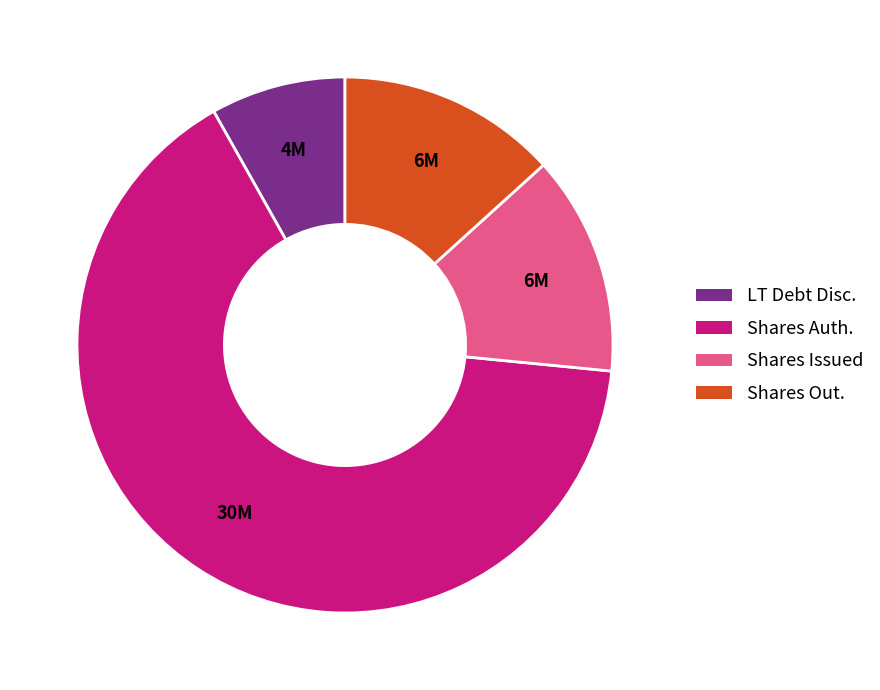

Does any single category account for the majority?

Yes